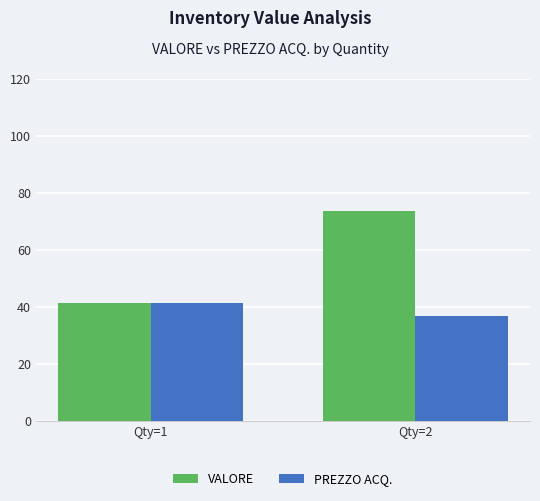

What is the difference between the VALORE values at Qty=1 and Qty=2?

32.5